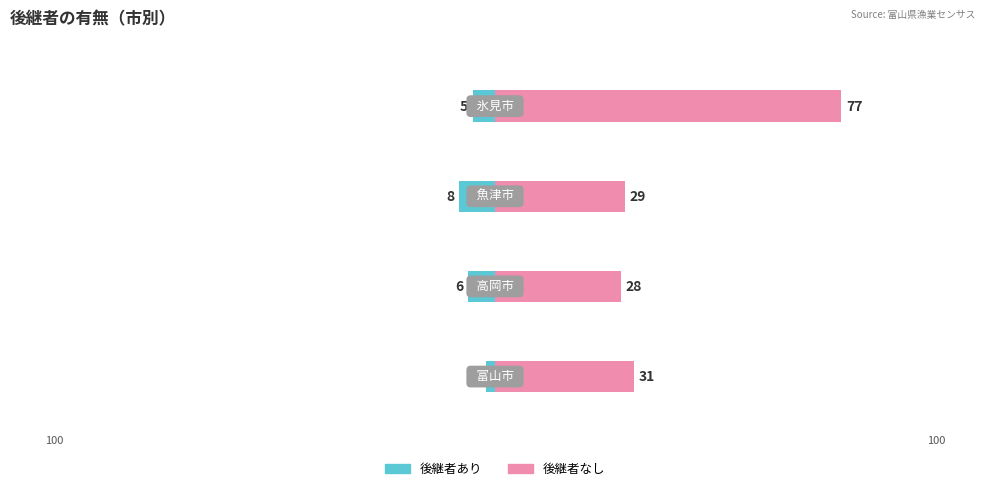

What is the sum of all 後継者なし values?

165